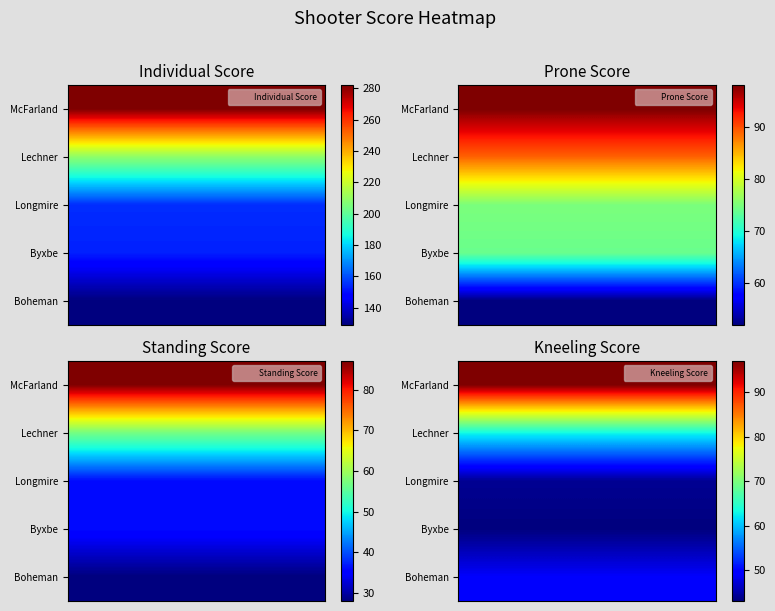

What is the sum of all Longmire values?

310